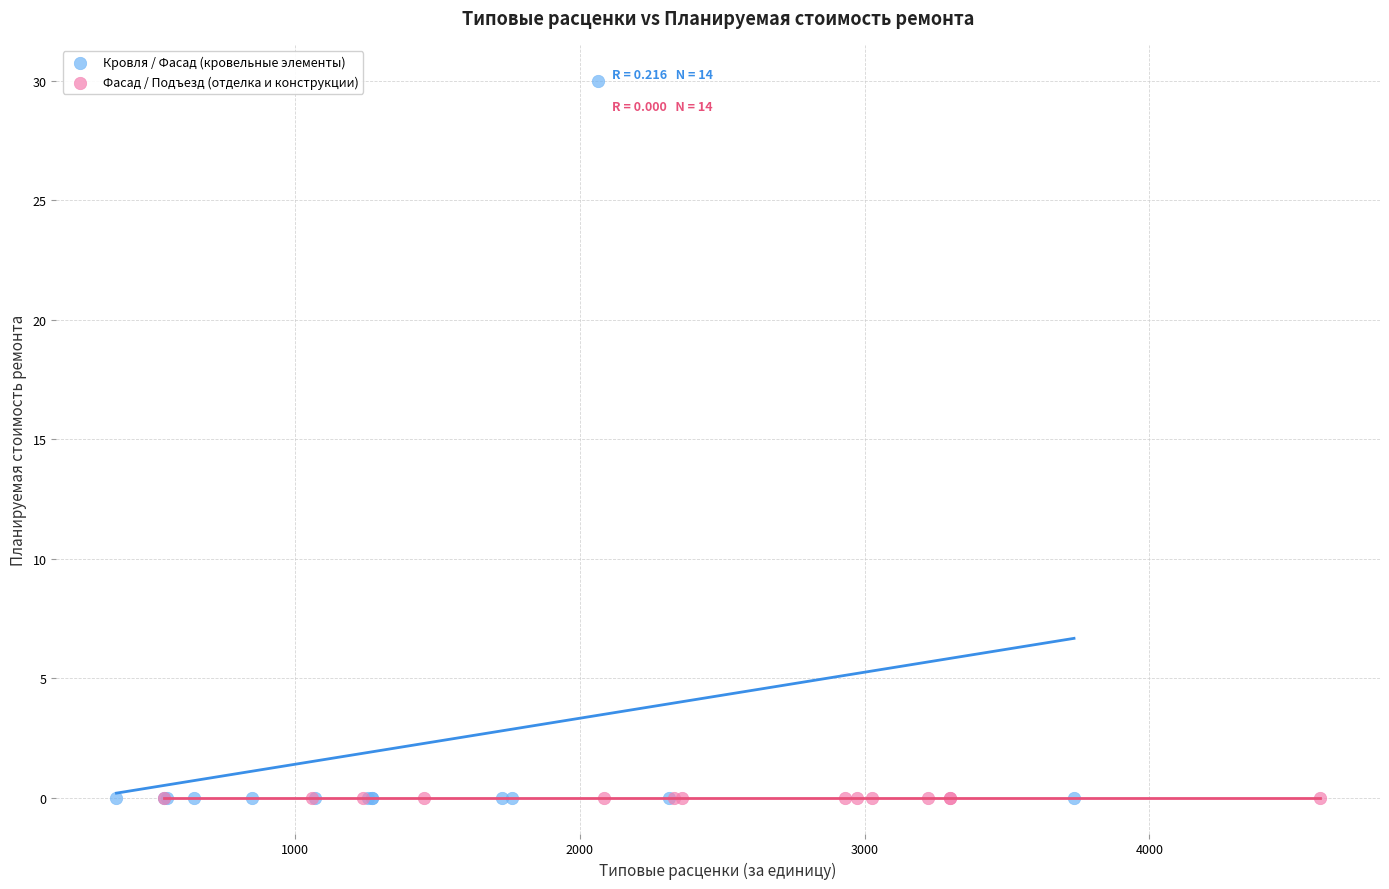

Which series contains the highest Y value?

Кровля / Фасад (кровельные элементы)